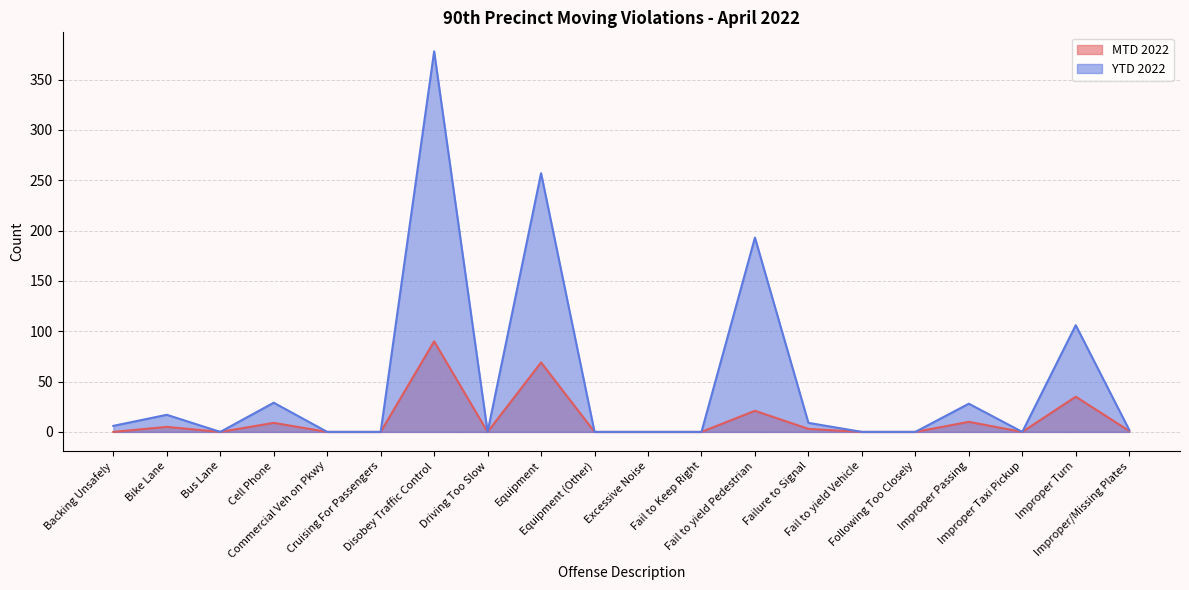

Does the chart display data point markers on the line(s)?

No